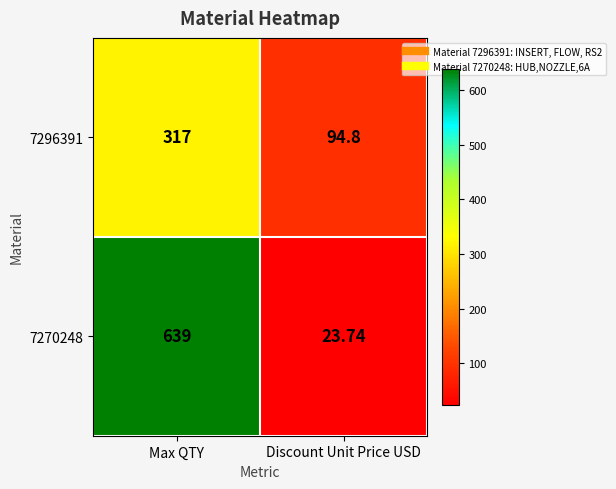

At which category is the sum across all series the highest?

Max QTY